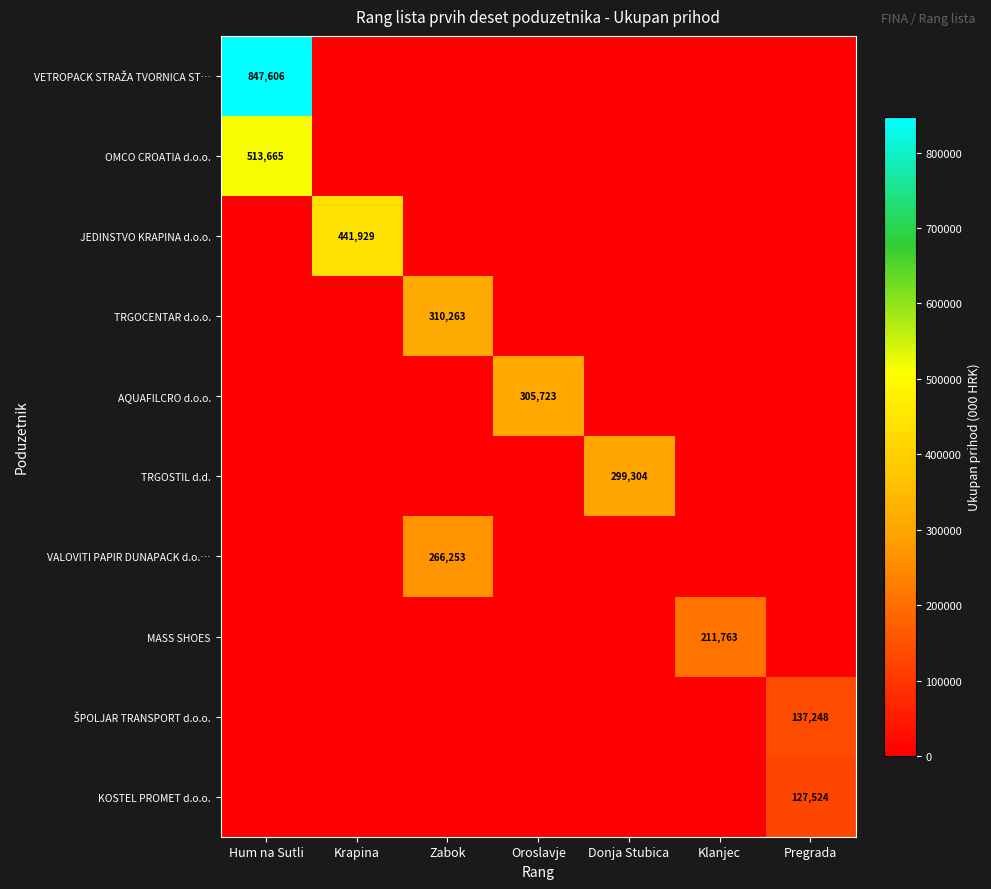

At how many categories does at least one series exceed 348736?

2